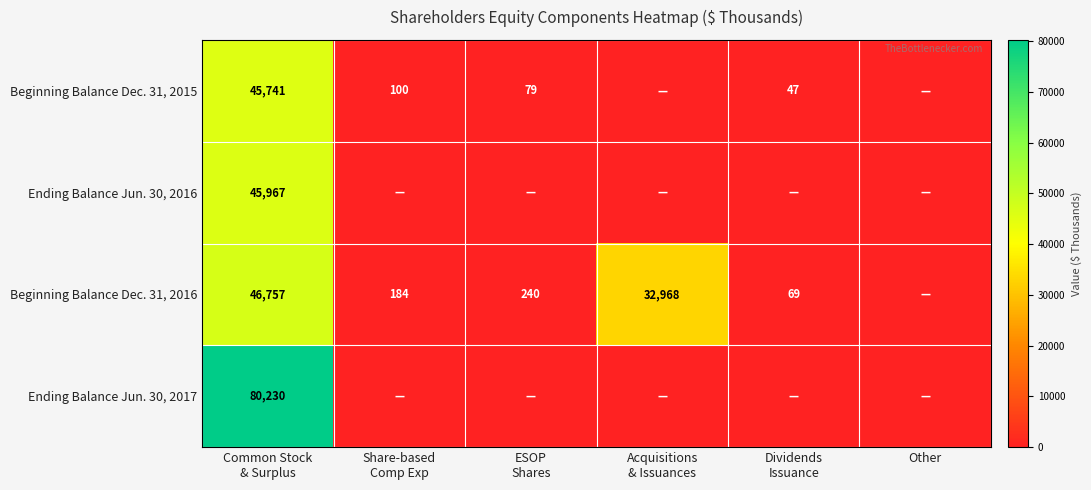

Is the value of Beginning Balance Dec. 31, 2016 at Other greater than the value of Ending Balance Jun. 30, 2017 at Other?

No